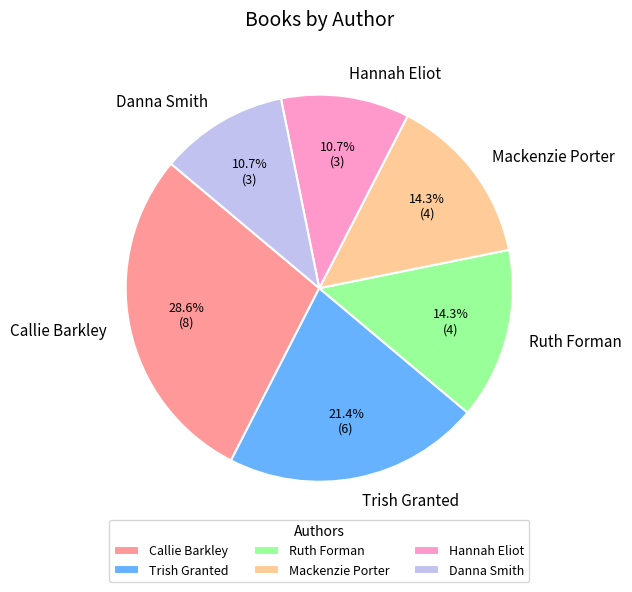

To the nearest percent, what percentage of the pie is Trish Granted?

21%